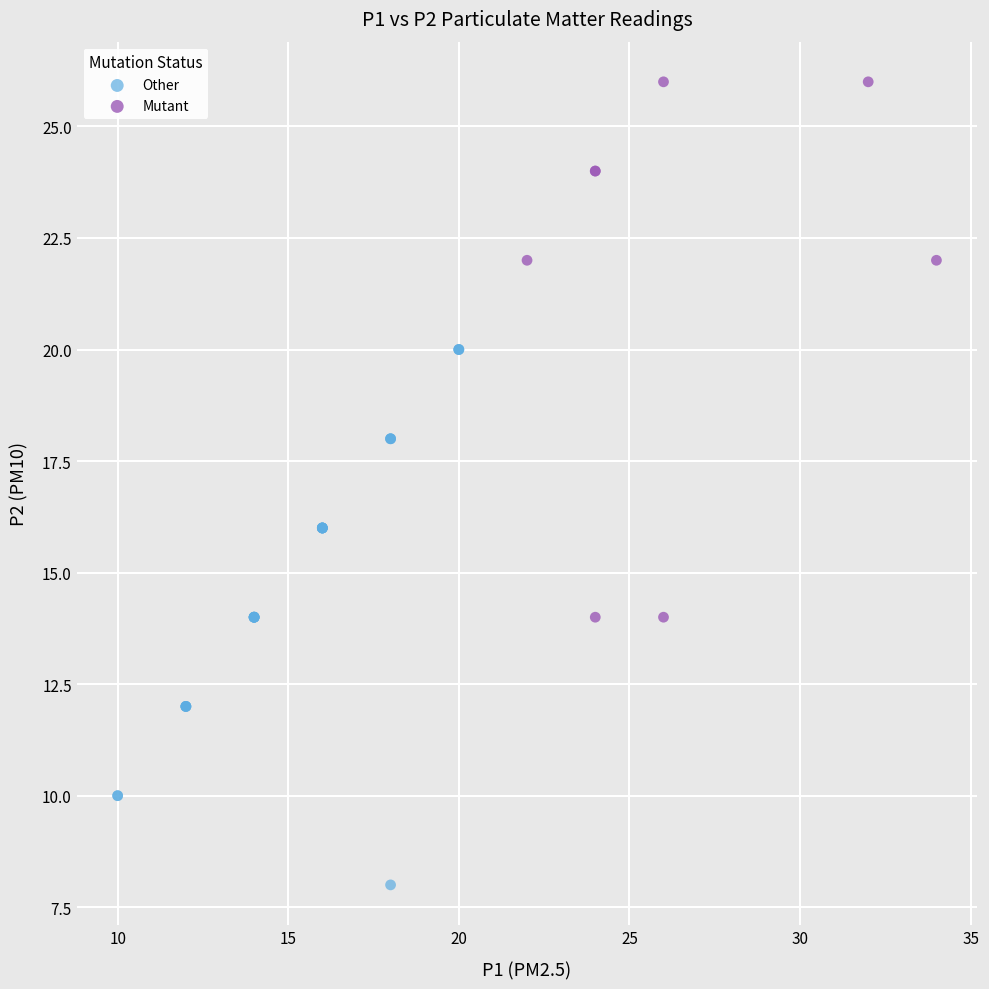

What are all the series names shown in the legend?

Other, Mutant